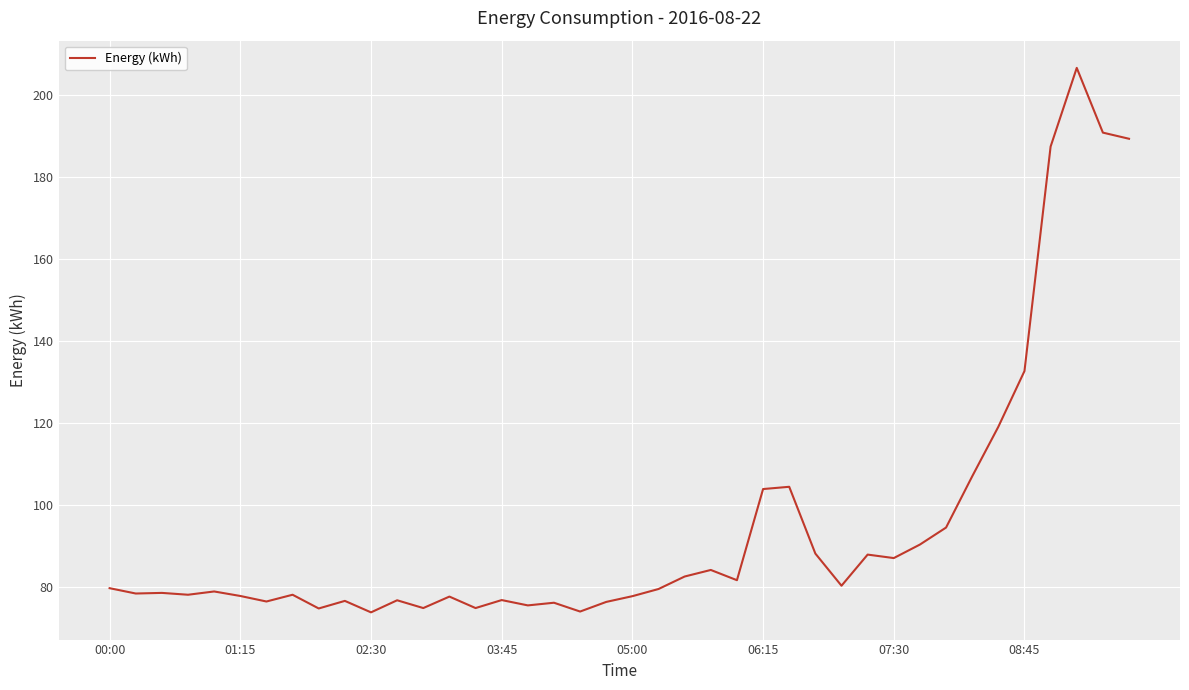

What is the smallest value displayed?

73.7